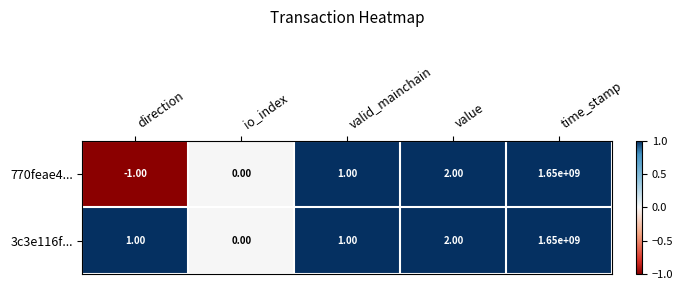

List the series in order of their overall mean, lowest first.

770feae4..., 3c3e116f...